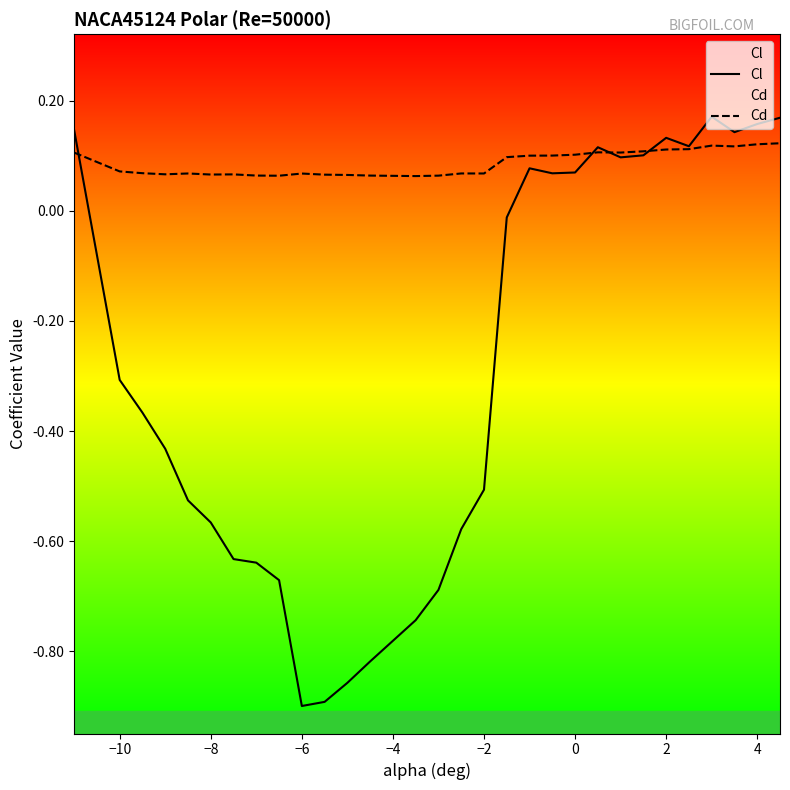

Which series has the largest total across all categories?

Cd